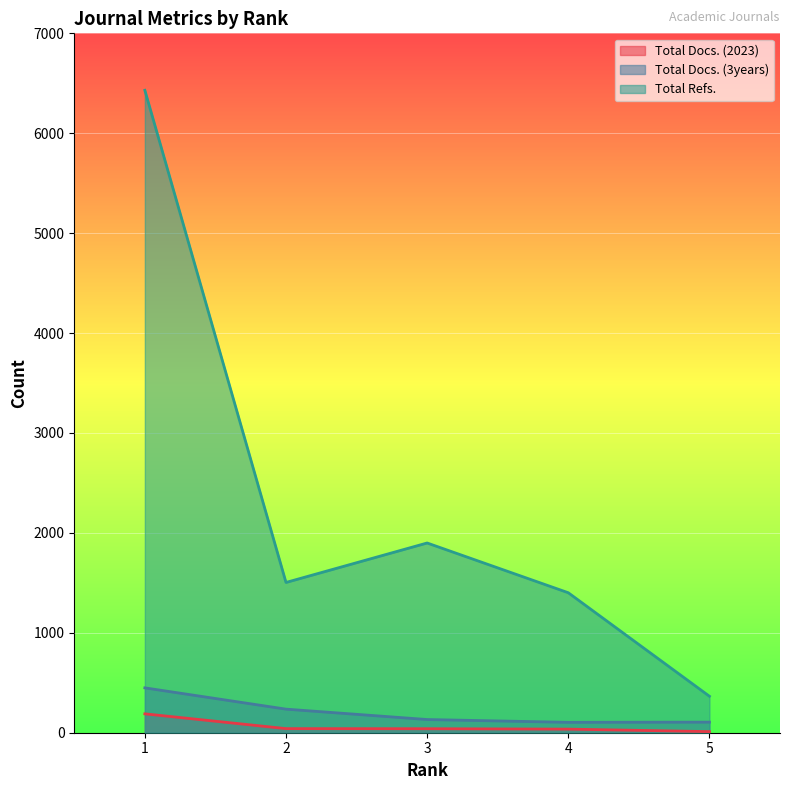

At which category is the sum across all series the highest?

1